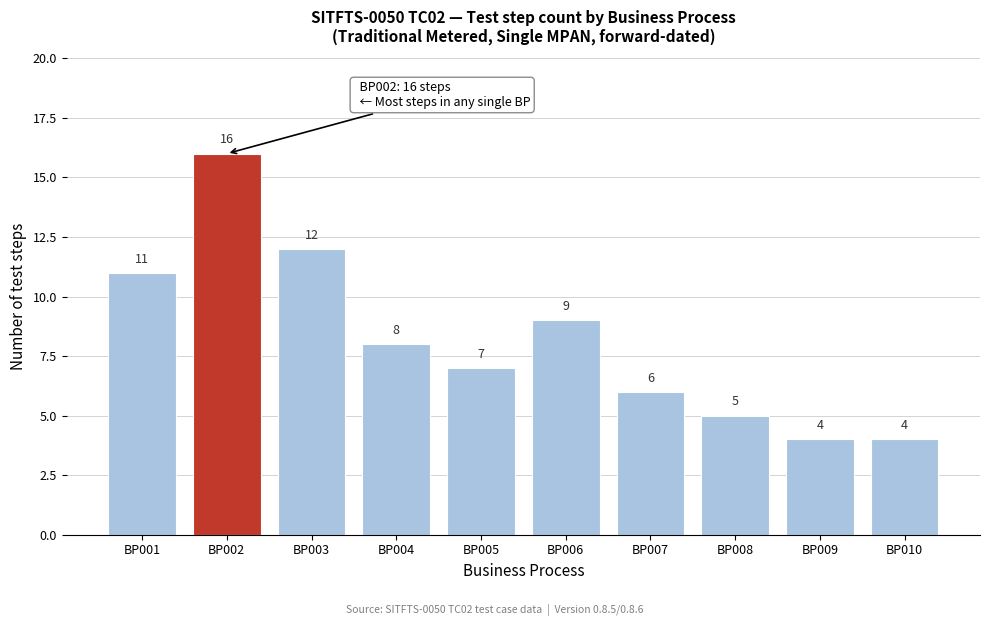

Reading left to right, list all the values displayed in this chart.

BP001=11	BP002=16	BP003=12	BP004=8	BP005=7	BP006=9	BP007=6	BP008=5	BP009=4	BP010=4